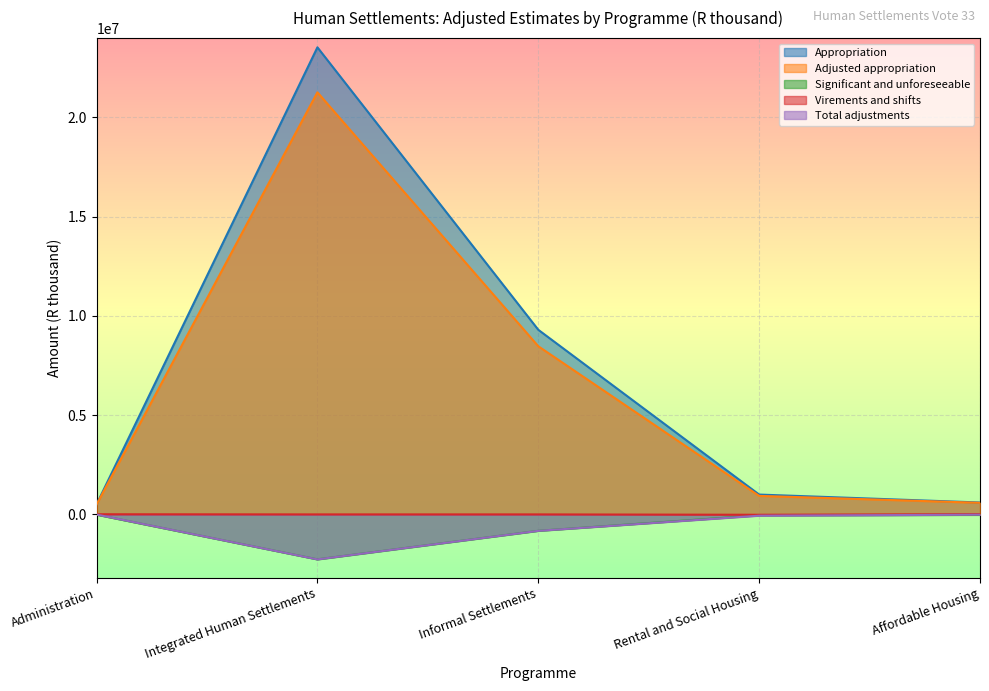

True or false: Adjusted appropriation and Total adjustments cross at least once.

False